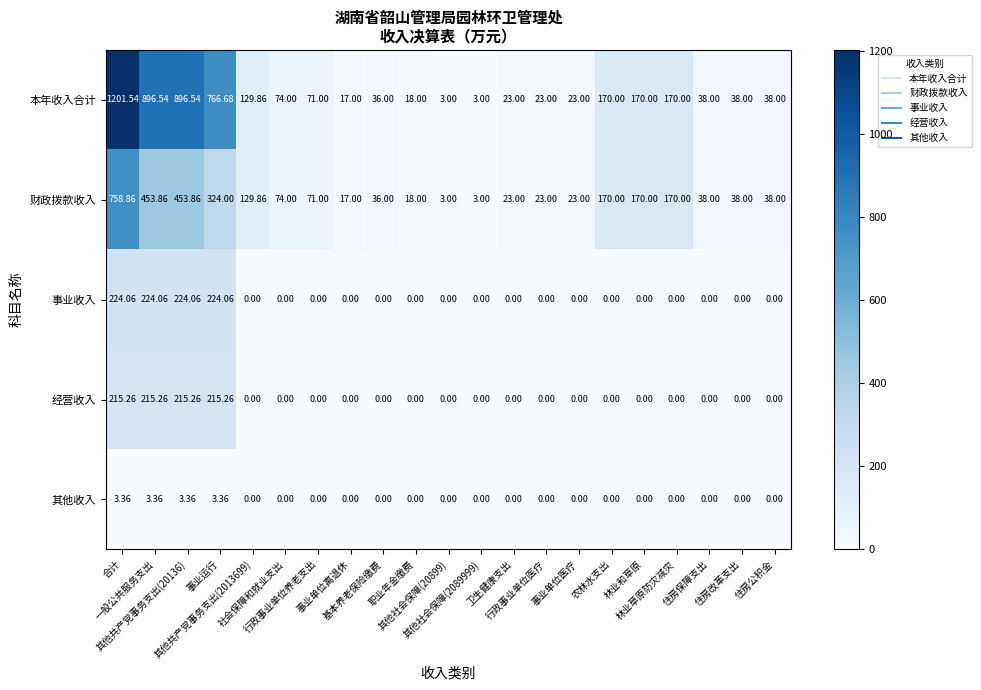

Reading right to left, list all the values displayed in this chart.

本年收入合计: 住房公积金=38.0	住房改革支出=38.0	住房保障支出=38.0	林业草原防灾减灾=170.0	林业和草原=170.0	农林水支出=170.0	事业单位医疗=23.0	行政事业单位医疗=23.0	卫生健康支出=23.0	其他社会保障(2089999)=3.0	其他社会保障(20899)=3.0	职业年金缴费=18.0	基本养老保险缴费=36.0	事业单位离退休=17.0	行政事业单位养老支出=71.0	社会保障和就业支出=74.0	其他共产党事务支出(2013699)=129.9	事业运行=766.7	其他共产党事务支出(20136)=896.5	一般公共服务支出=896.5	合计=1201.5
财政拨款收入: 住房公积金=38.0	住房改革支出=38.0	住房保障支出=38.0	林业草原防灾减灾=170.0	林业和草原=170.0	农林水支出=170.0	事业单位医疗=23.0	行政事业单位医疗=23.0	卫生健康支出=23.0	其他社会保障(2089999)=3.0	其他社会保障(20899)=3.0	职业年金缴费=18.0	基本养老保险缴费=36.0	事业单位离退休=17.0	行政事业单位养老支出=71.0	社会保障和就业支出=74.0	其他共产党事务支出(2013699)=129.9	事业运行=324.0	其他共产党事务支出(20136)=453.9	一般公共服务支出=453.9	合计=758.9
事业收入: 住房公积金=0.0	住房改革支出=0.0	住房保障支出=0.0	林业草原防灾减灾=0.0	林业和草原=0.0	农林水支出=0.0	事业单位医疗=0.0	行政事业单位医疗=0.0	卫生健康支出=0.0	其他社会保障(2089999)=0.0	其他社会保障(20899)=0.0	职业年金缴费=0.0	基本养老保险缴费=0.0	事业单位离退休=0.0	行政事业单位养老支出=0.0	社会保障和就业支出=0.0	其他共产党事务支出(2013699)=0.0	事业运行=224.1	其他共产党事务支出(20136)=224.1	一般公共服务支出=224.1	合计=224.1
经营收入: 住房公积金=0.0	住房改革支出=0.0	住房保障支出=0.0	林业草原防灾减灾=0.0	林业和草原=0.0	农林水支出=0.0	事业单位医疗=0.0	行政事业单位医疗=0.0	卫生健康支出=0.0	其他社会保障(2089999)=0.0	其他社会保障(20899)=0.0	职业年金缴费=0.0	基本养老保险缴费=0.0	事业单位离退休=0.0	行政事业单位养老支出=0.0	社会保障和就业支出=0.0	其他共产党事务支出(2013699)=0.0	事业运行=215.3	其他共产党事务支出(20136)=215.3	一般公共服务支出=215.3	合计=215.3
其他收入: 住房公积金=0.0	住房改革支出=0.0	住房保障支出=0.0	林业草原防灾减灾=0.0	林业和草原=0.0	农林水支出=0.0	事业单位医疗=0.0	行政事业单位医疗=0.0	卫生健康支出=0.0	其他社会保障(2089999)=0.0	其他社会保障(20899)=0.0	职业年金缴费=0.0	基本养老保险缴费=0.0	事业单位离退休=0.0	行政事业单位养老支出=0.0	社会保障和就业支出=0.0	其他共产党事务支出(2013699)=0.0	事业运行=3.4	其他共产党事务支出(20136)=3.4	一般公共服务支出=3.4	合计=3.4